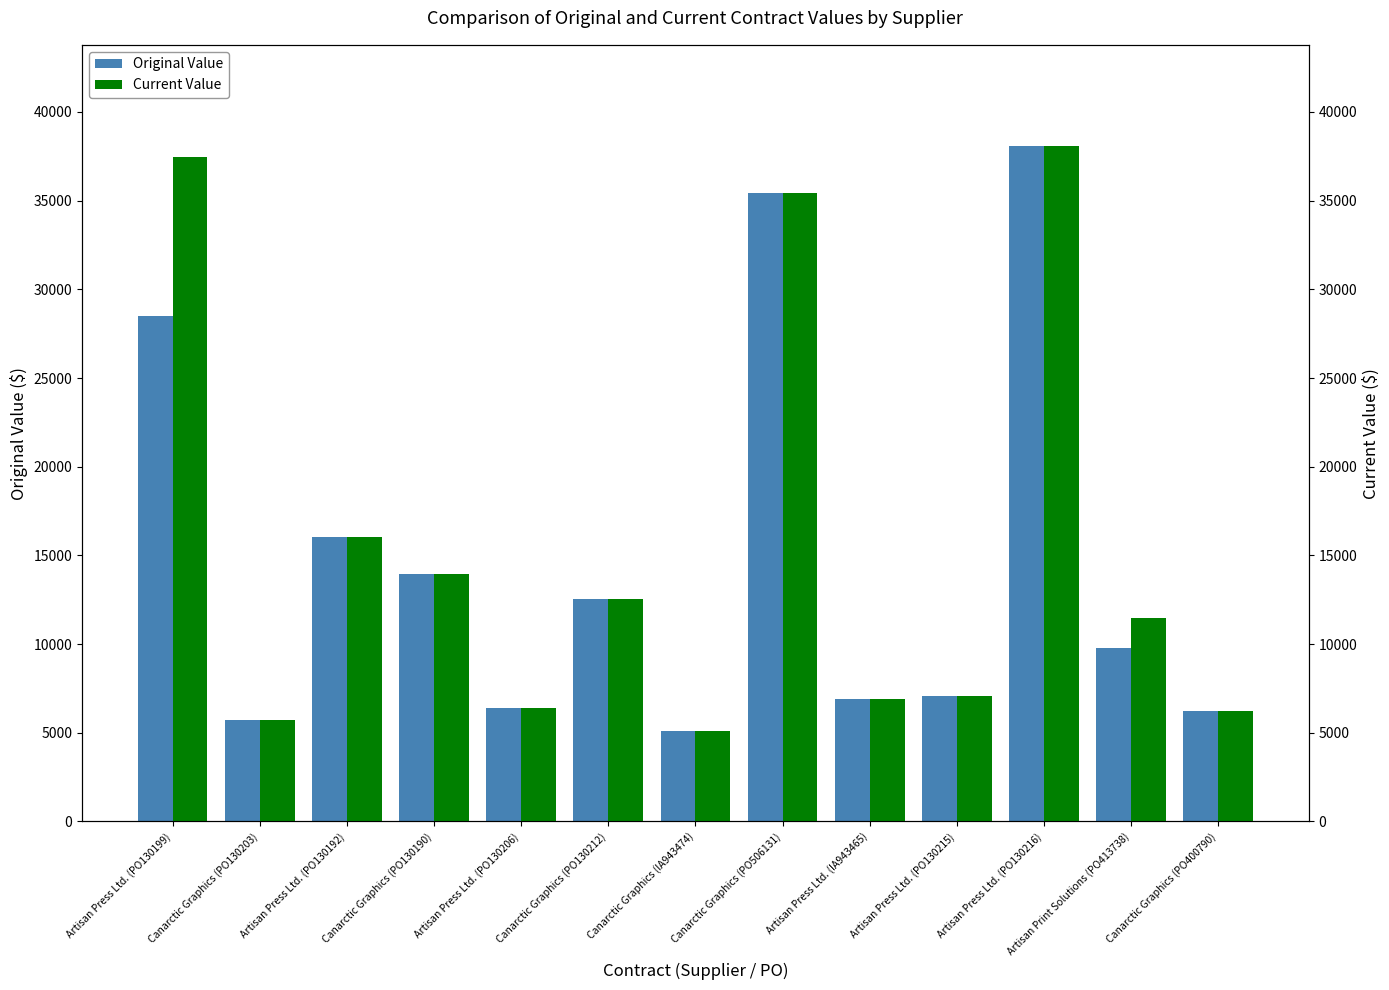

Between Canarctic Graphics (PO130190) and Artisan Press Ltd. (PO130215), which is larger?

Canarctic Graphics (PO130190)